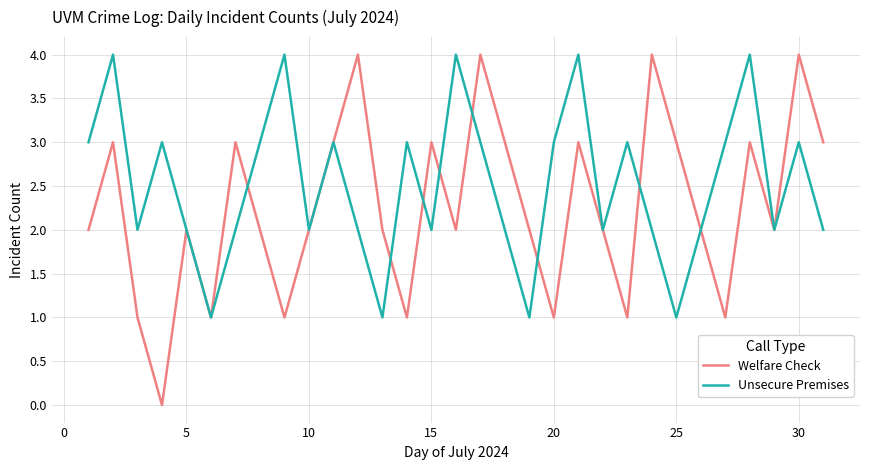

How many interior local peaks does the Welfare Check series have?

10